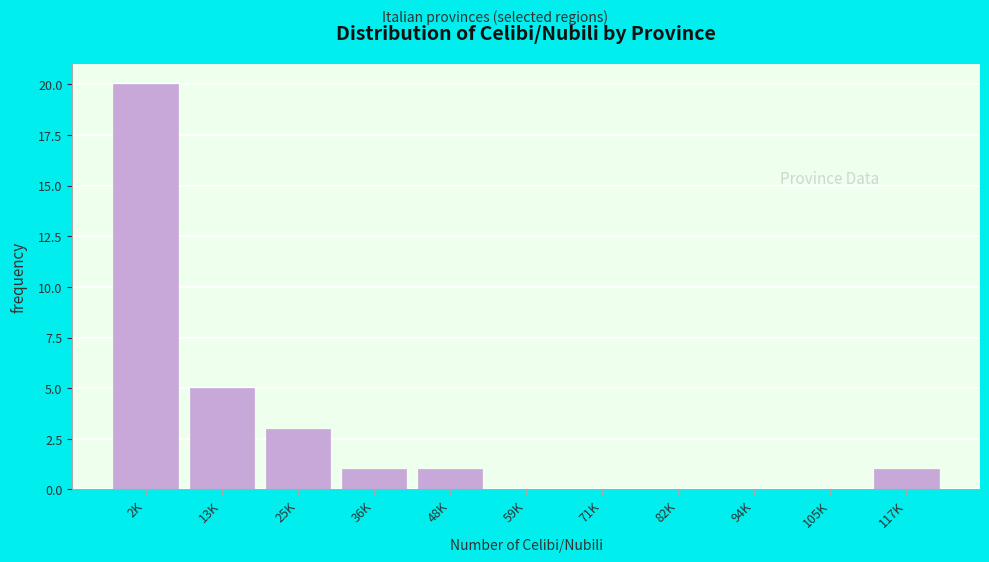

Reading left to right, what are all the values shown in this chart?

2K=20	13K=5	25K=3	36K=1	48K=1	59K=0	71K=0	82K=0	94K=0	105K=0	117K=1